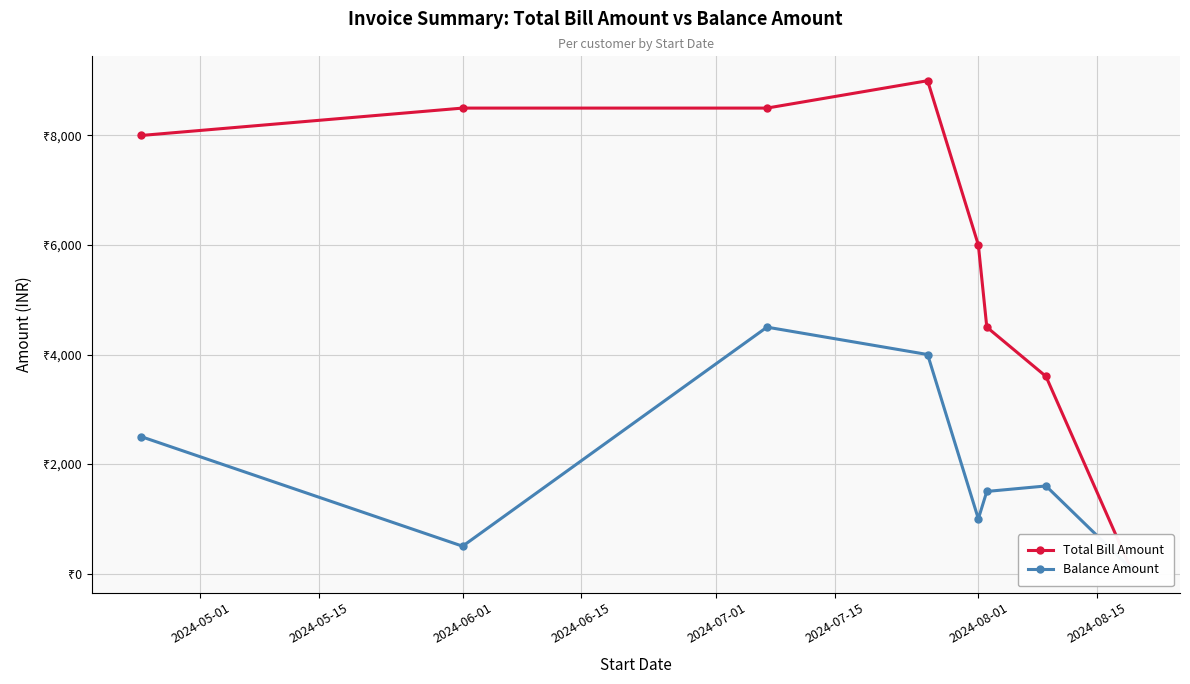

Which series has the largest total across all categories?

Total Bill Amount